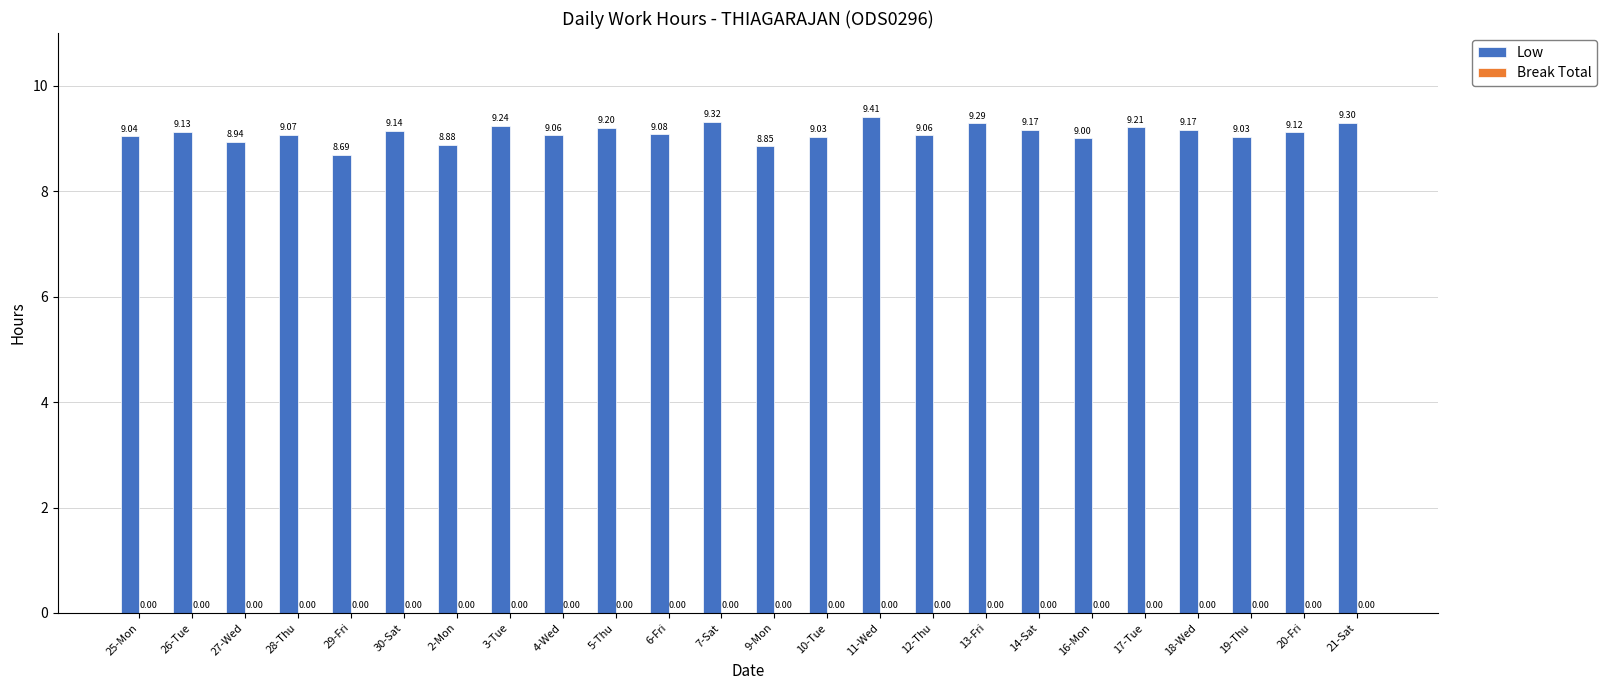

Between 21-Sat and 4-Wed, which is larger?

21-Sat